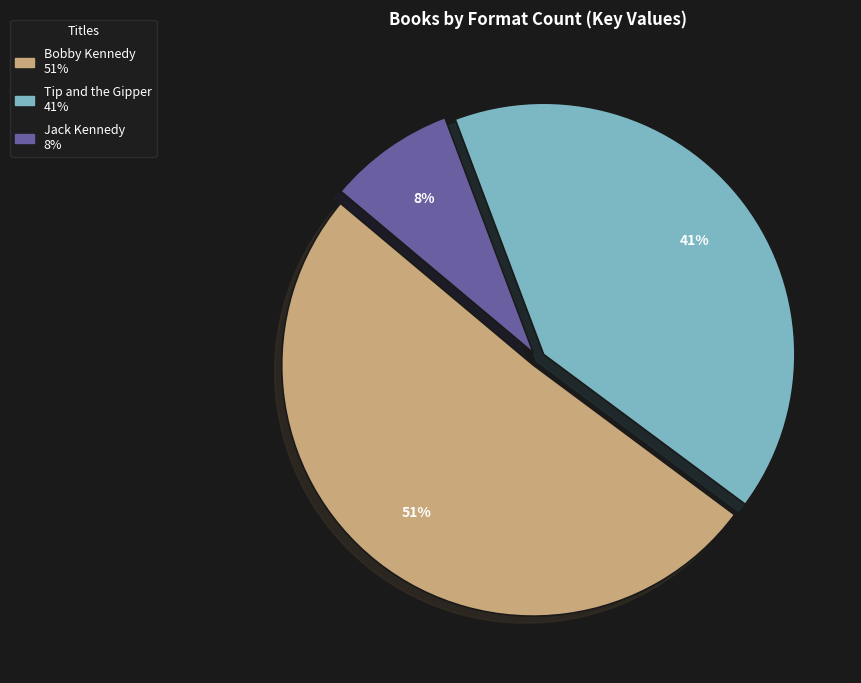

Which category accounts for the majority?

Bobby Kennedy